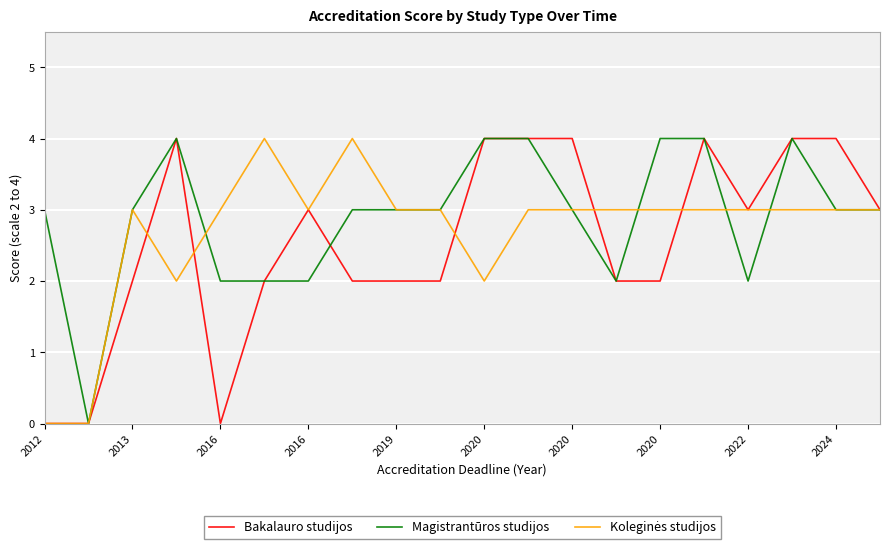

What is the highest value of the Bakalauro studijos series?

4